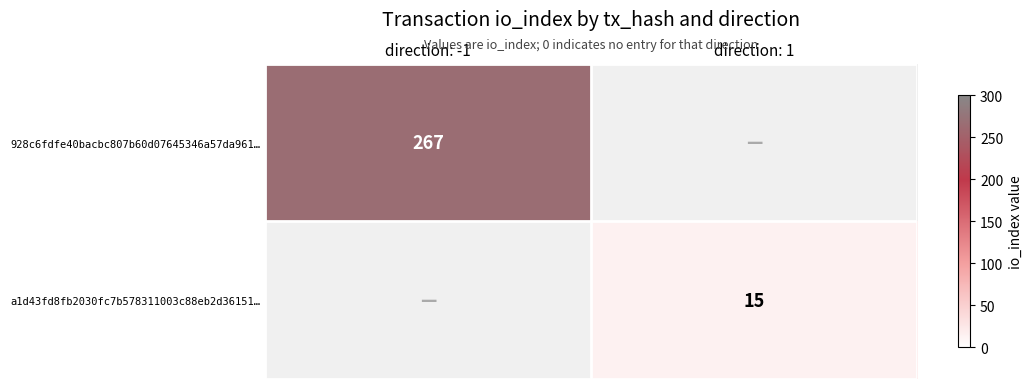

True or false: 928c6fdfe40bacbc807b60d07645346a57da961… has a value of 267 at direction: -1.

True